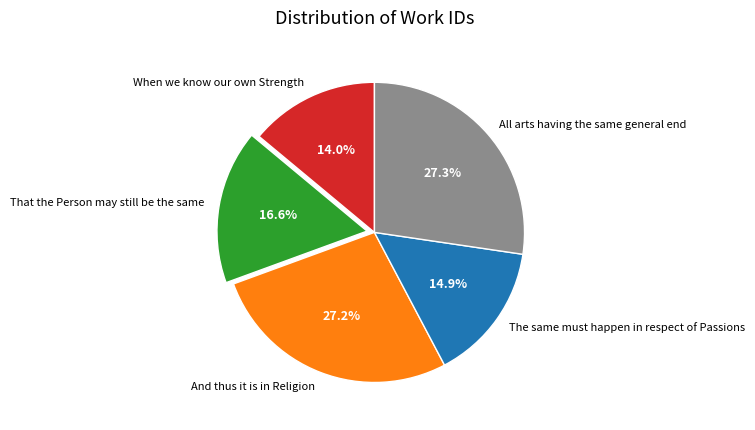

The When we know our own Strength slice represents 14% of the pie. True or false?

True